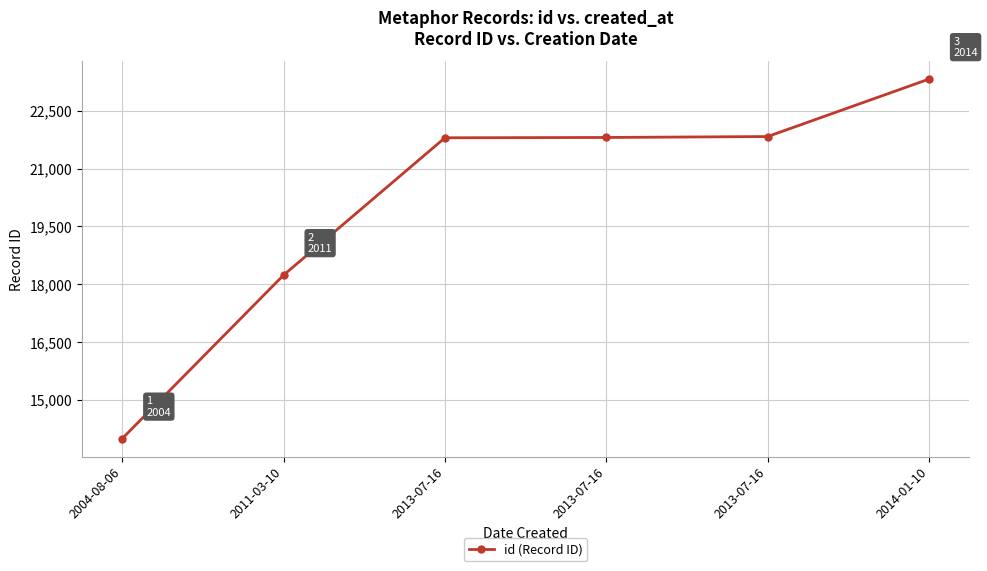

What is the difference between the second highest and second lowest values?

3592